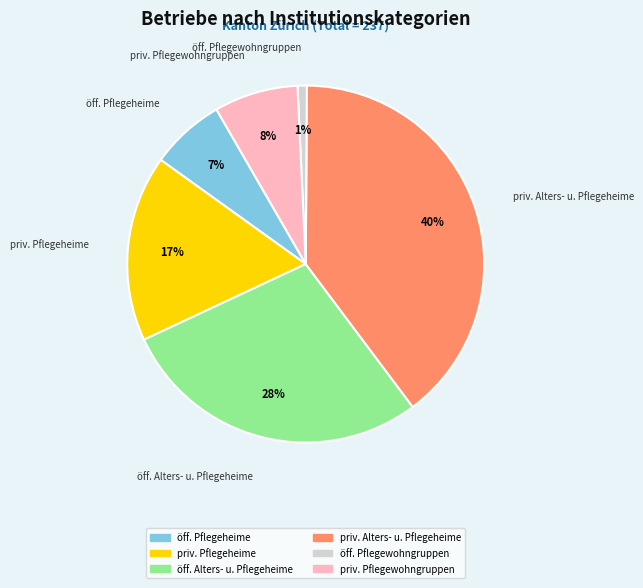

Is there any slice that represents more than half of the pie?

No